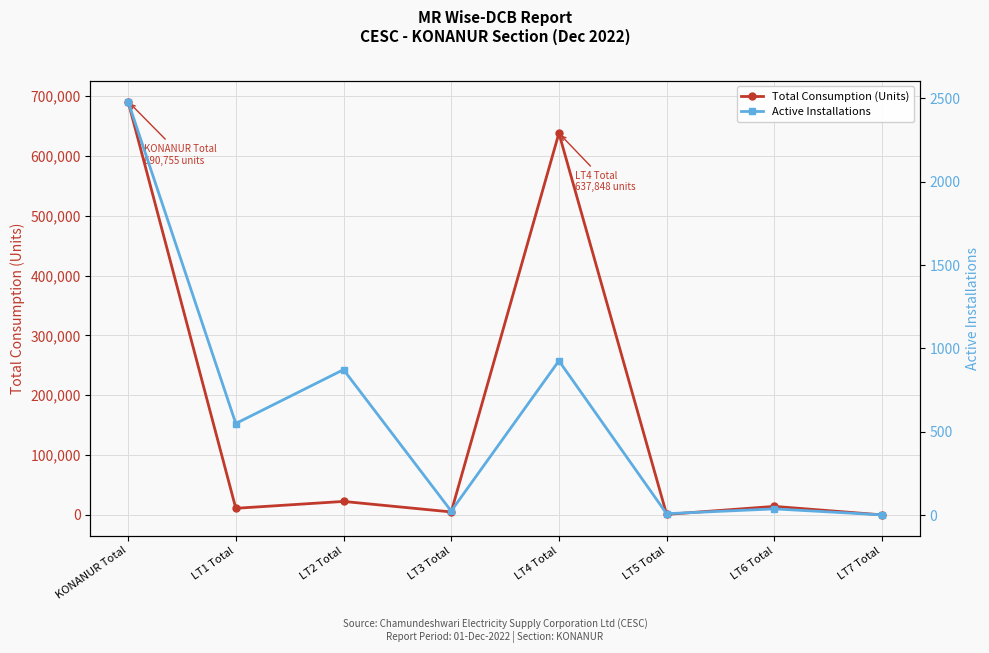

At which category does the chart reach its peak across all series?

KONANUR Total